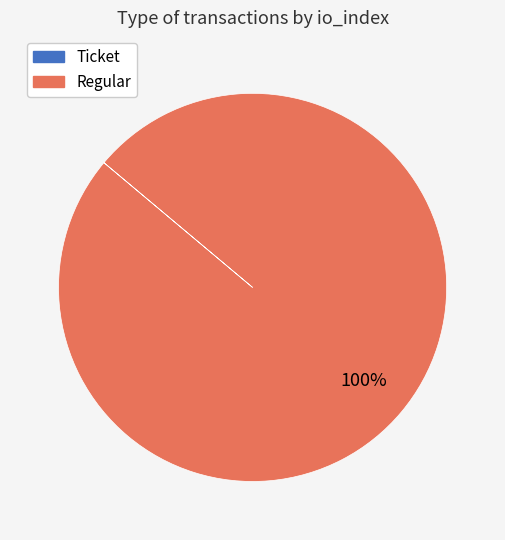

To the nearest percent, what portion does Regular represent?

100%